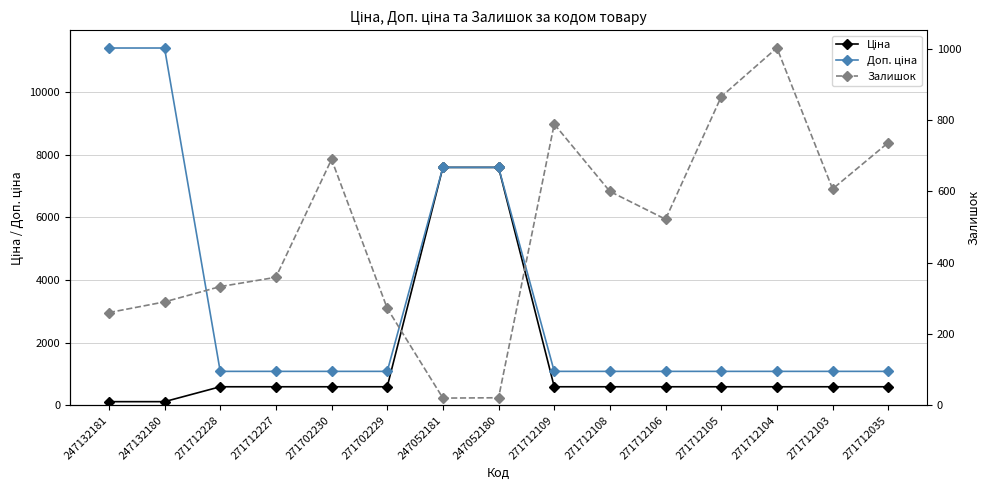

How many values in the Ціна series exceed 589?

13